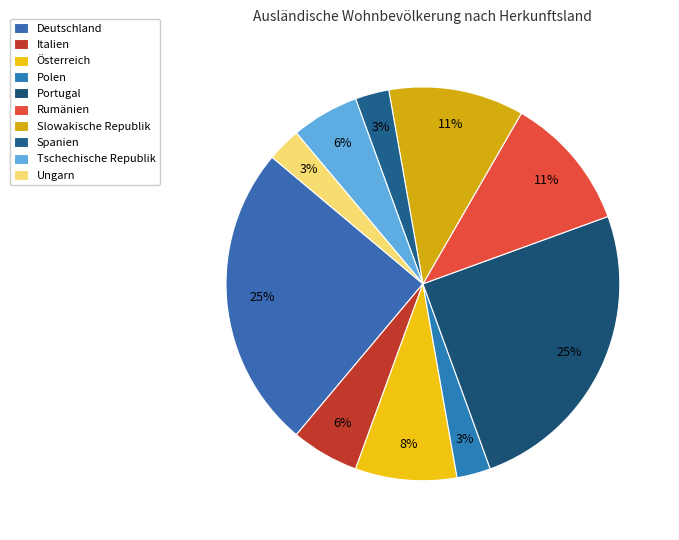

Rank the categories by value from highest to lowest.

Deutschland, Portugal, Rumänien, Slowakische Republik, Österreich, Italien, Tschechische Republik, Polen, Spanien, Ungarn